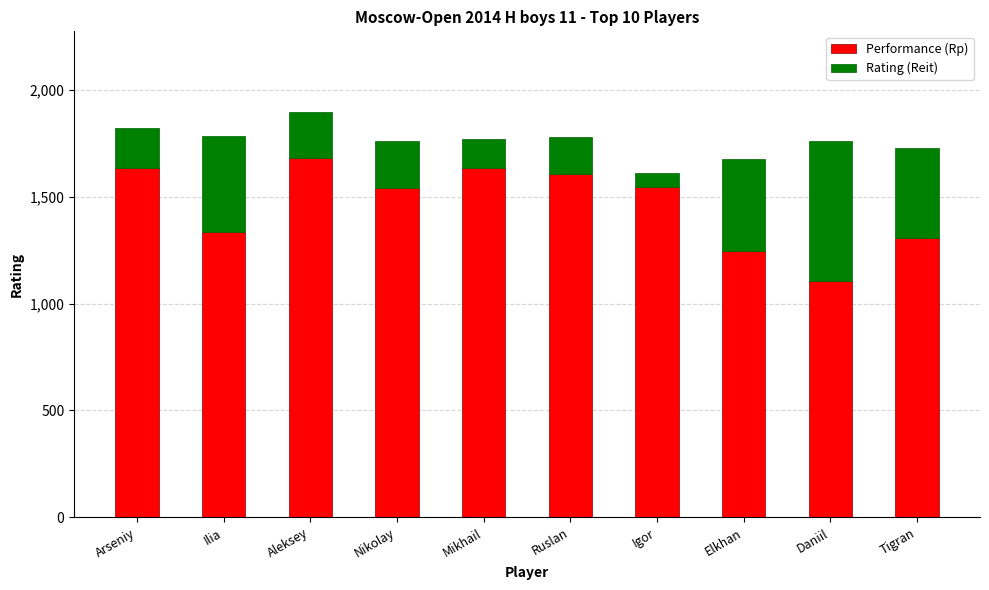

What is the highest value of the Performance (Rp) series?

1680